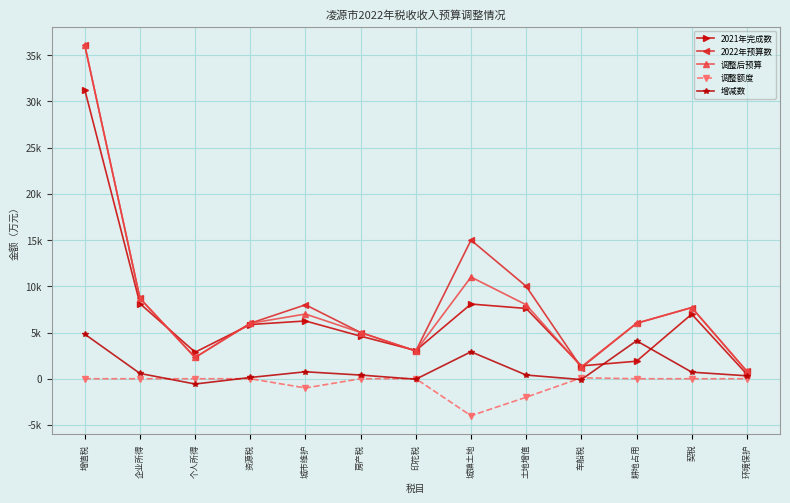

What is the label of the 5th point from the right?

土地增值